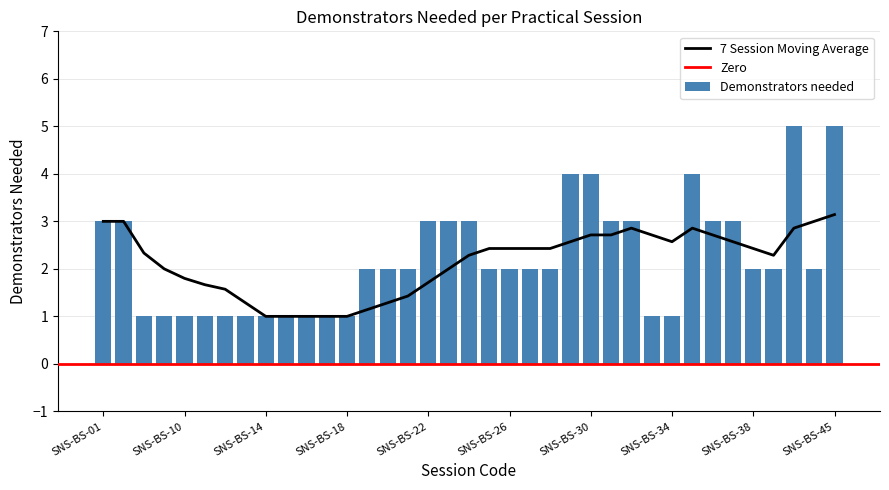

The chart shows a value of 3 at Marking. True or false?

False